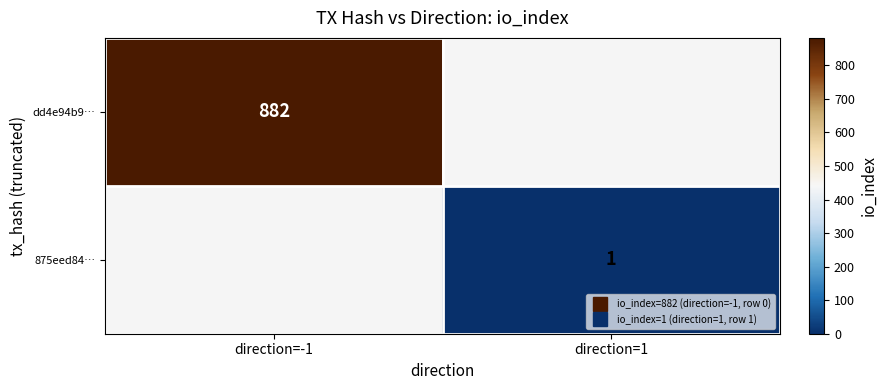

List the series in order of their peak value, highest first.

dd4e94b9…, 875eed84…